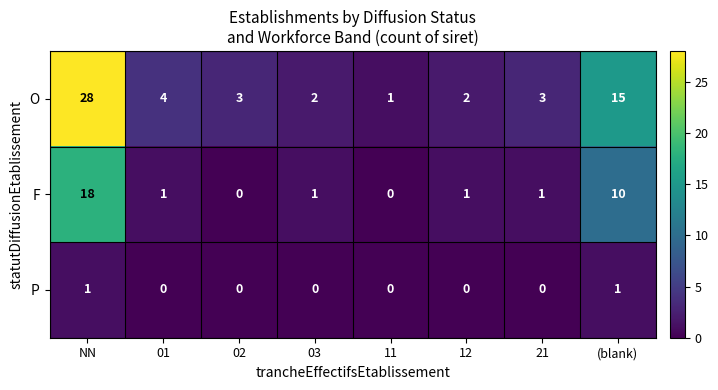

Which series has the widest spread of values?

O